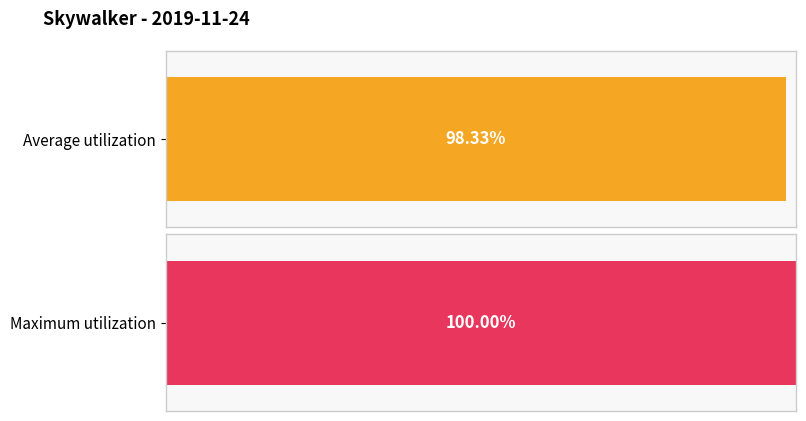

Is it true that the value at 12:00 is 29?

False